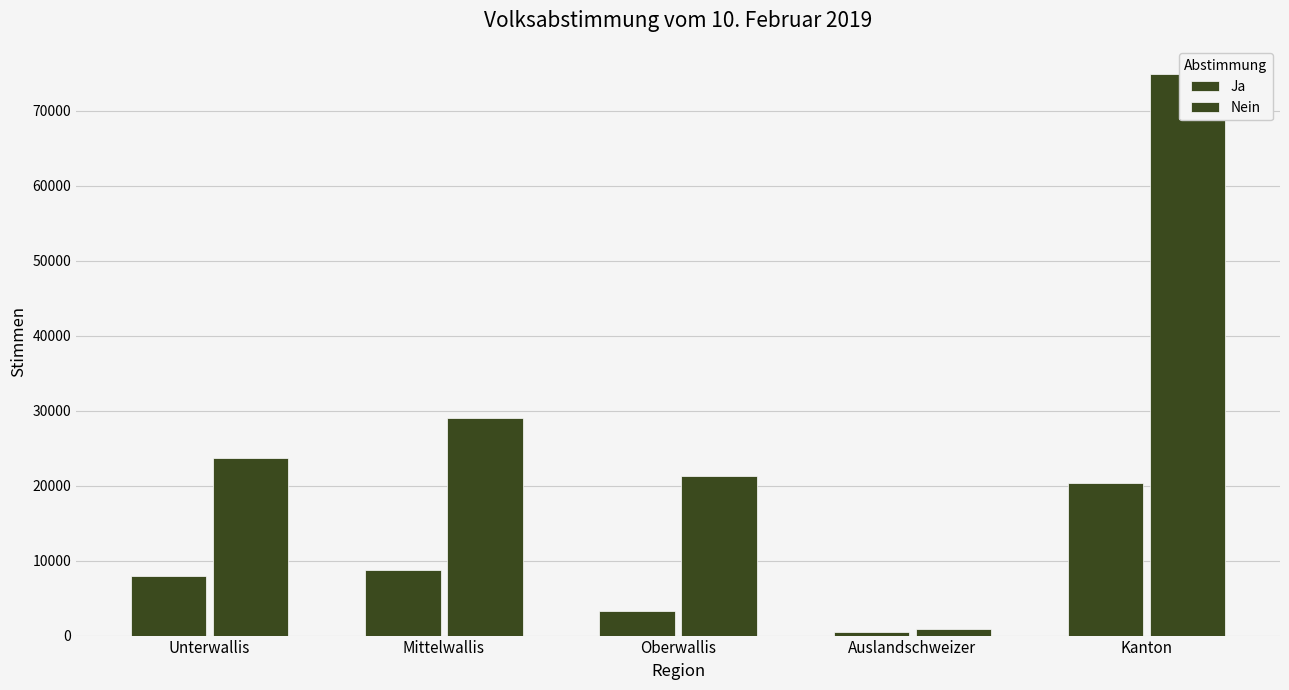

The Ja series shows 8720 at Mittelwallis. True or false?

True